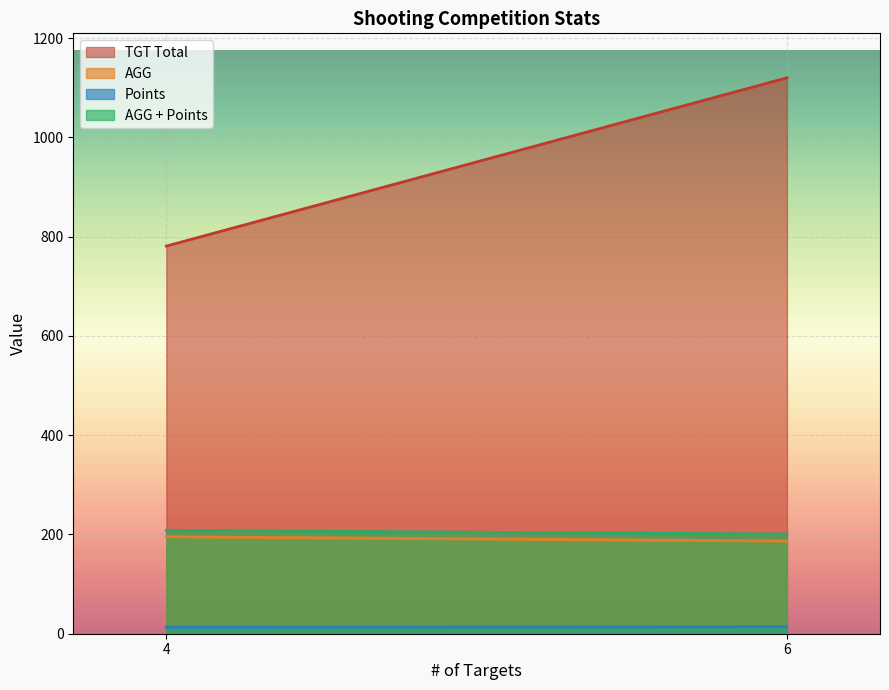

Read the TGT Total value at 4.

781.0